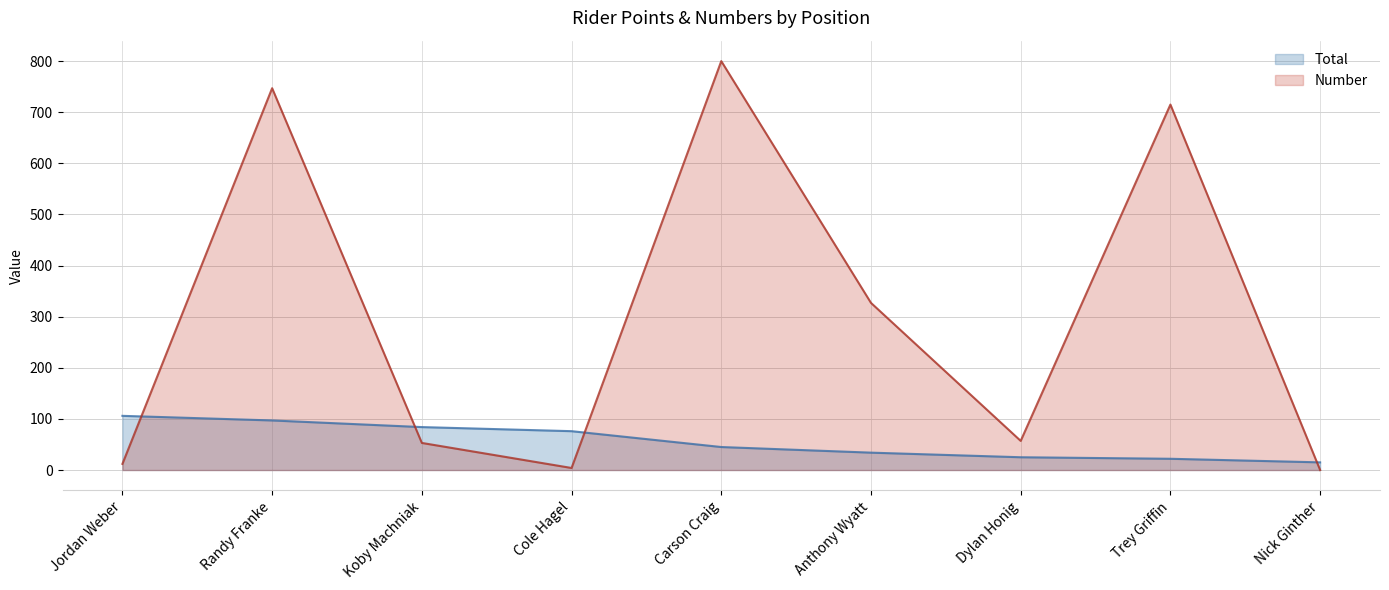

True or false: Number has a value of 12 at Jordan Weber.

True